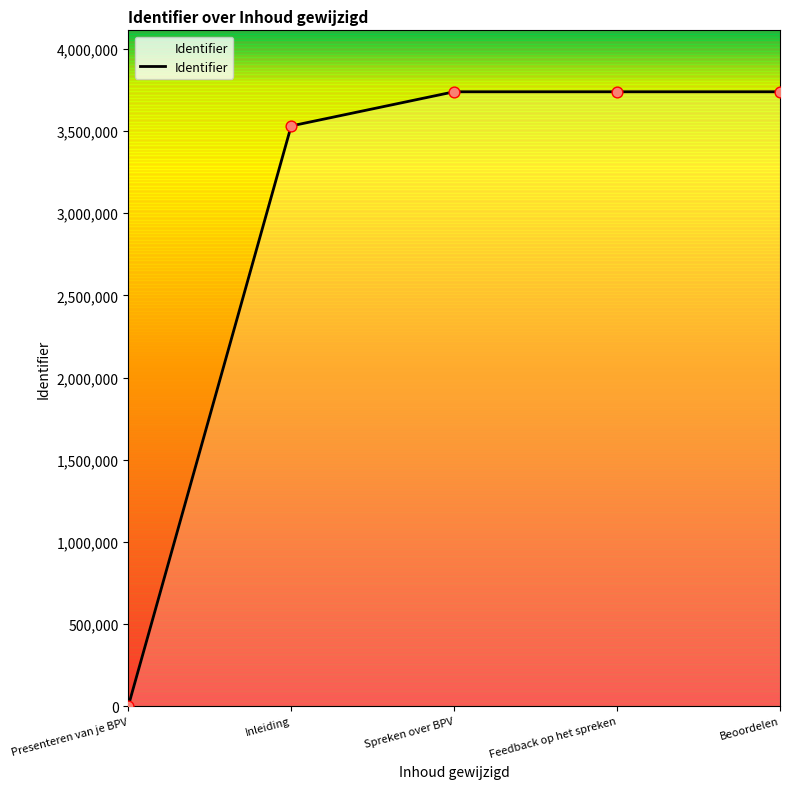

Which has a higher value, Inleiding or Presenteren van je BPV?

Inleiding